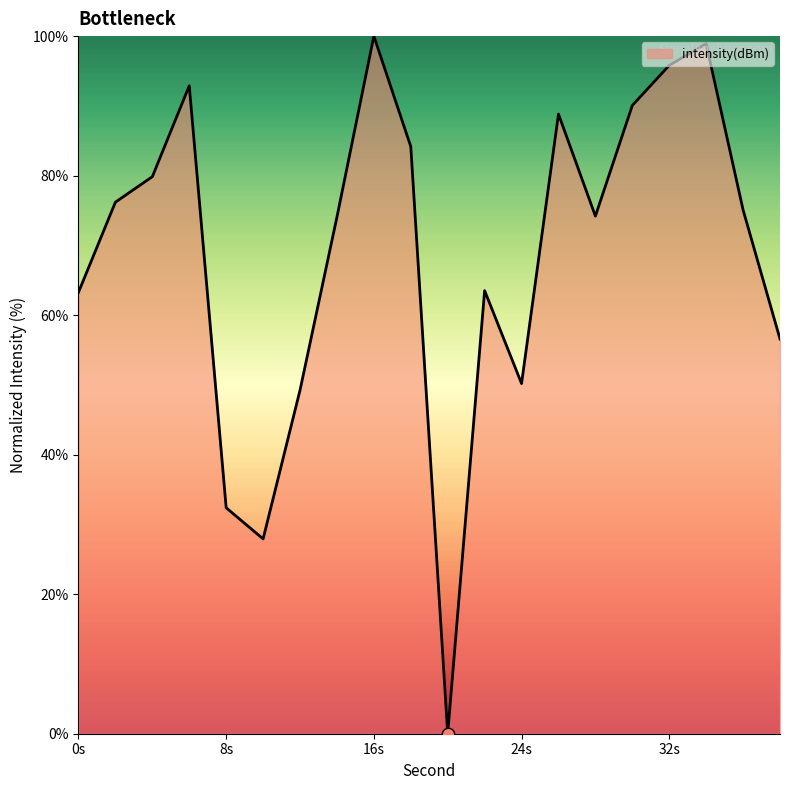

What is the greatest value displayed?

100.0